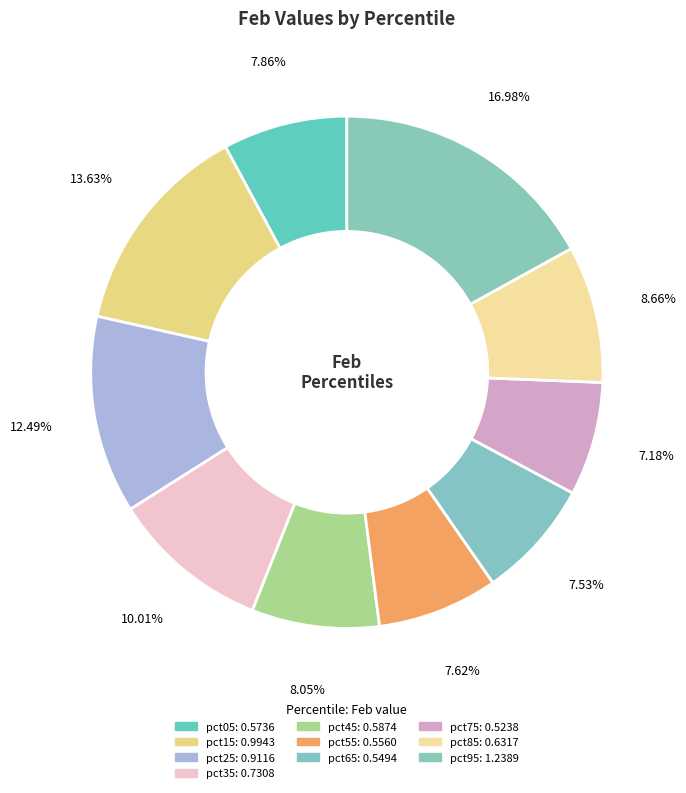

Is it true that pct25 is 12% of the pie?

True